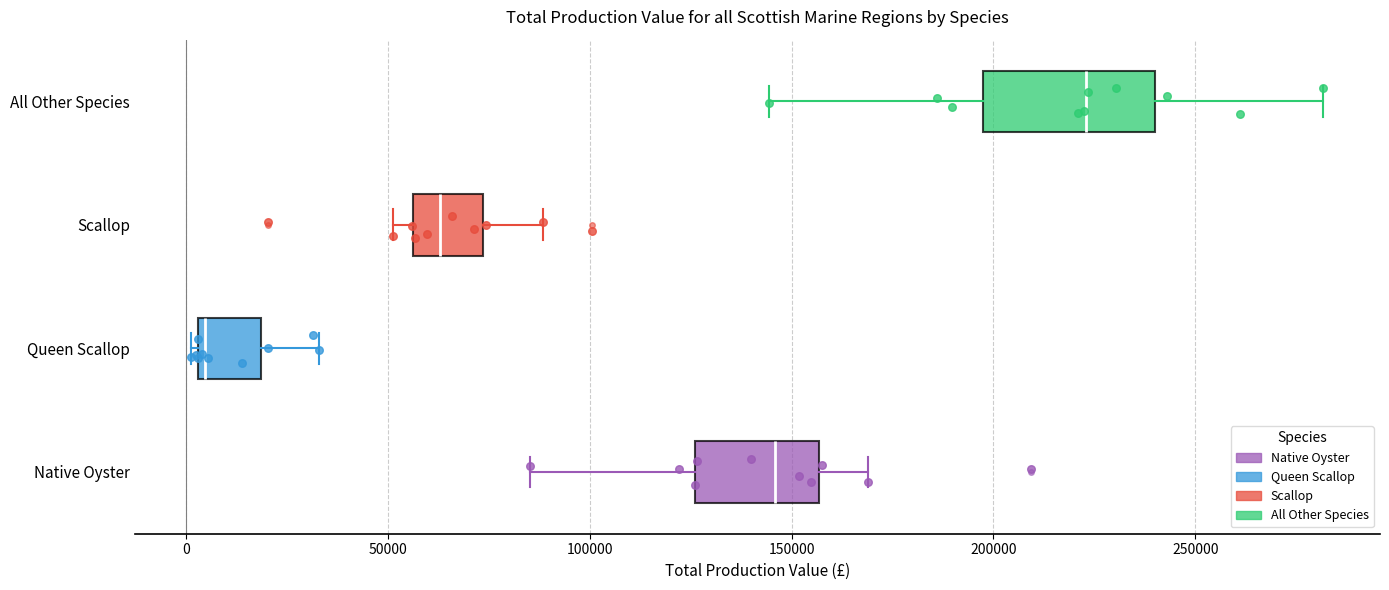

Reading bottom to top, read every box against the x-axis: the position of its median line, the range the box covers, and the ends of its whiskers. The values are not printed on the chart, so give them approximately, as read against the axis.

Native Oyster: median 145000, box 125000 to 155000, whiskers 85000 to 170000
Queen Scallop: median 5000 (just right of the box's left edge), box 5000 to 20000, whiskers 0 to 35000
Scallop: median 65000, box 55000 to 75000, whiskers 50000 to 90000
All Other Species: median 225000, box 195000 to 240000, whiskers 145000 to 280000